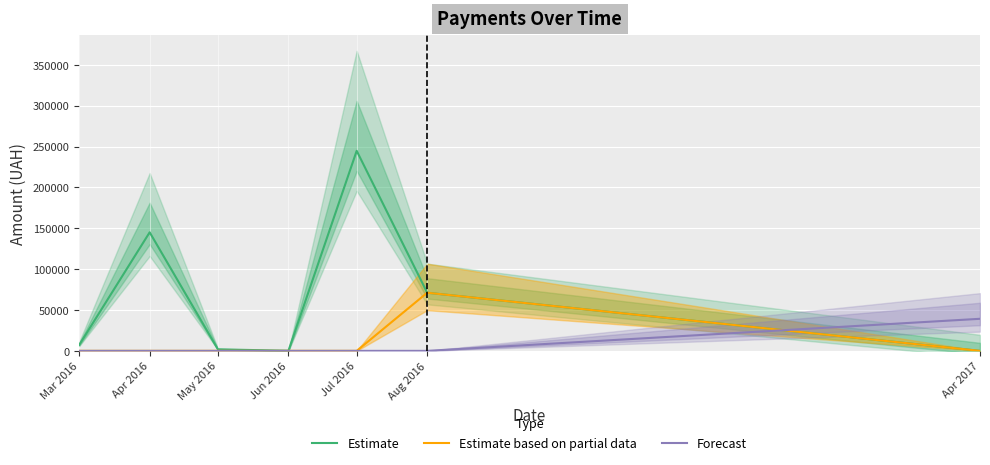

What is the total value across all series at Mar 2016?

7201.3